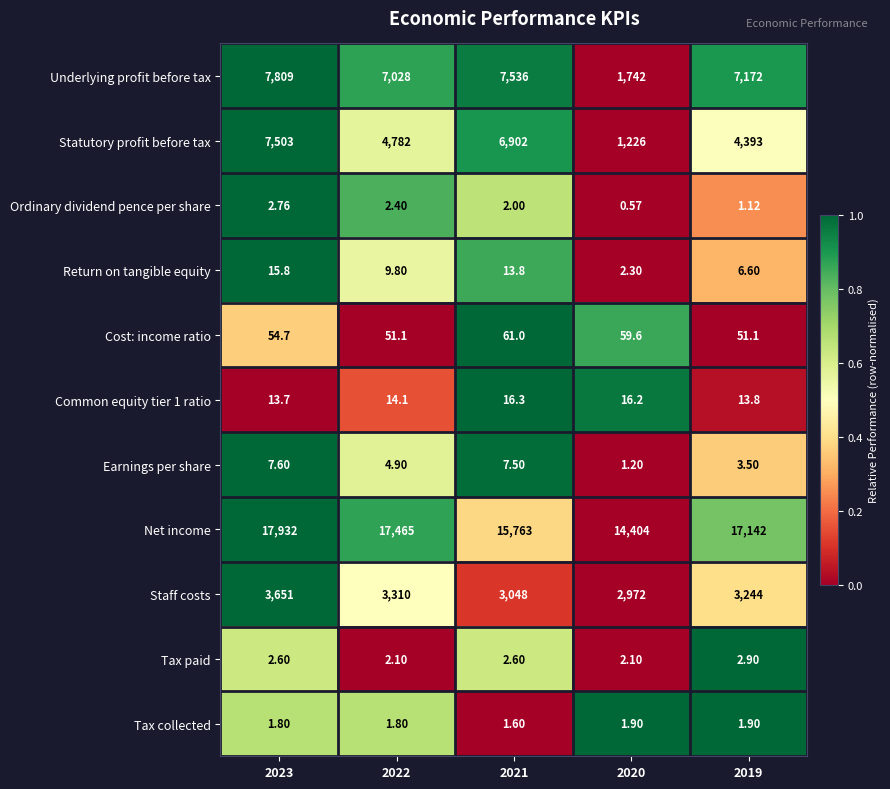

Which series has the largest total across all categories?

Net income